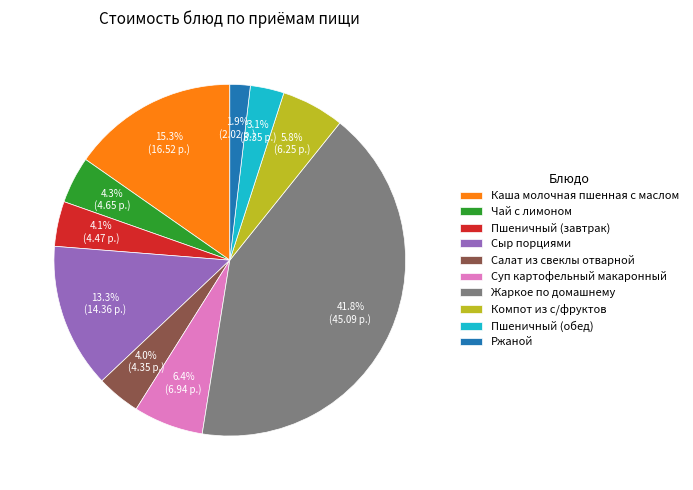

Is Суп картофельный макаронный the majority of the pie?

No